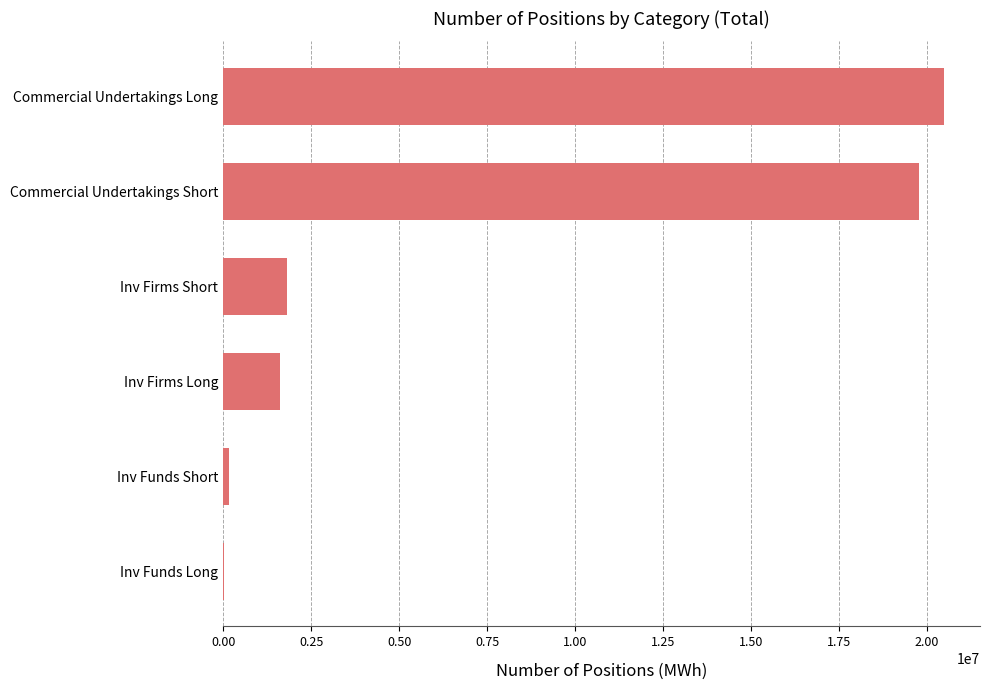

What is the greatest value displayed?

20482728